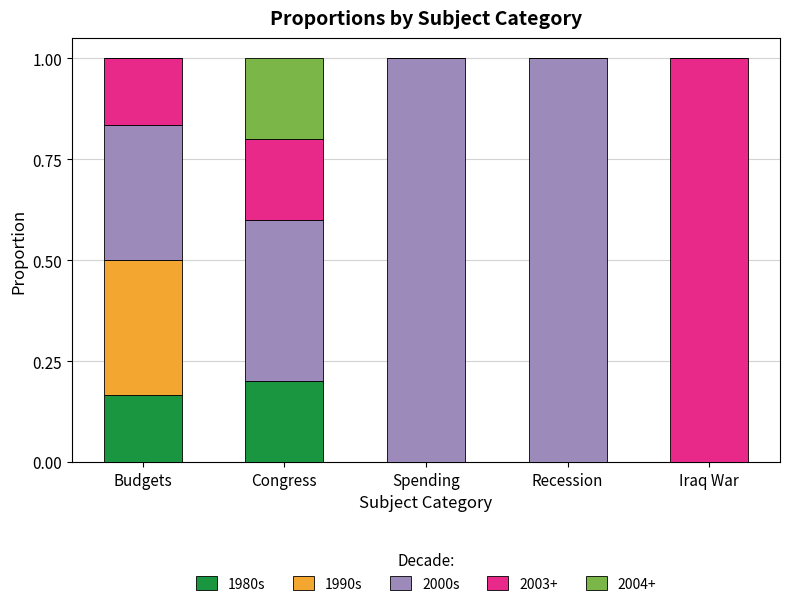

What is the total value across all series at Recession?

1.0